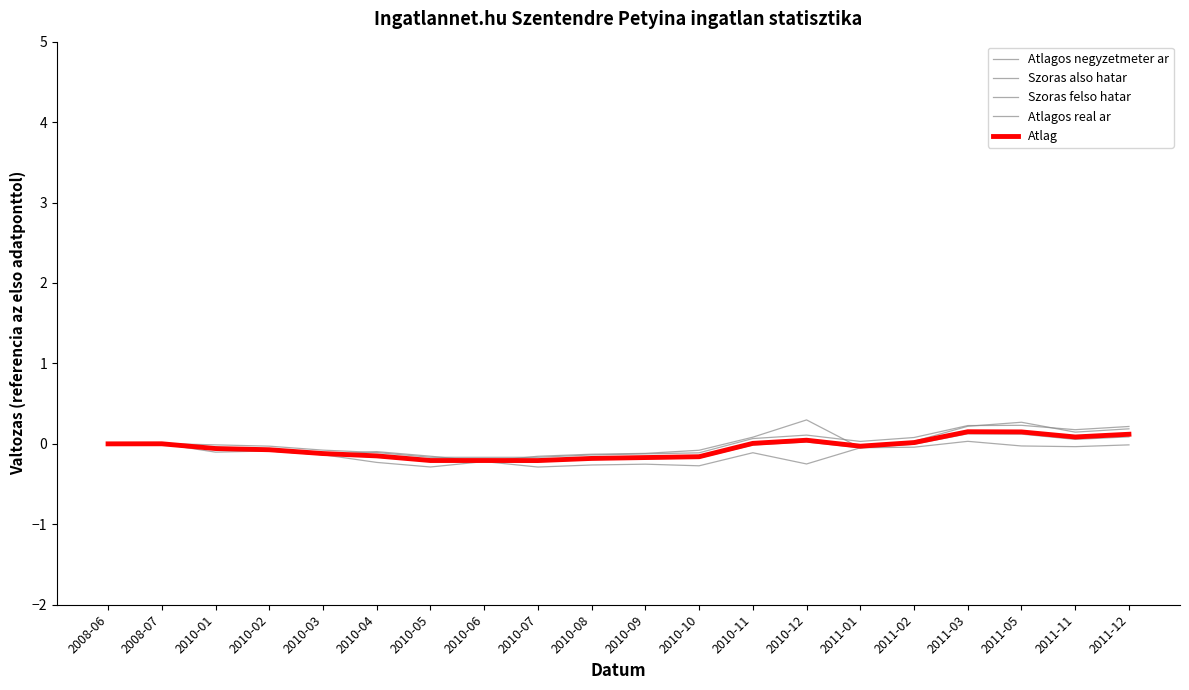

How many lines are shown in the chart?

5